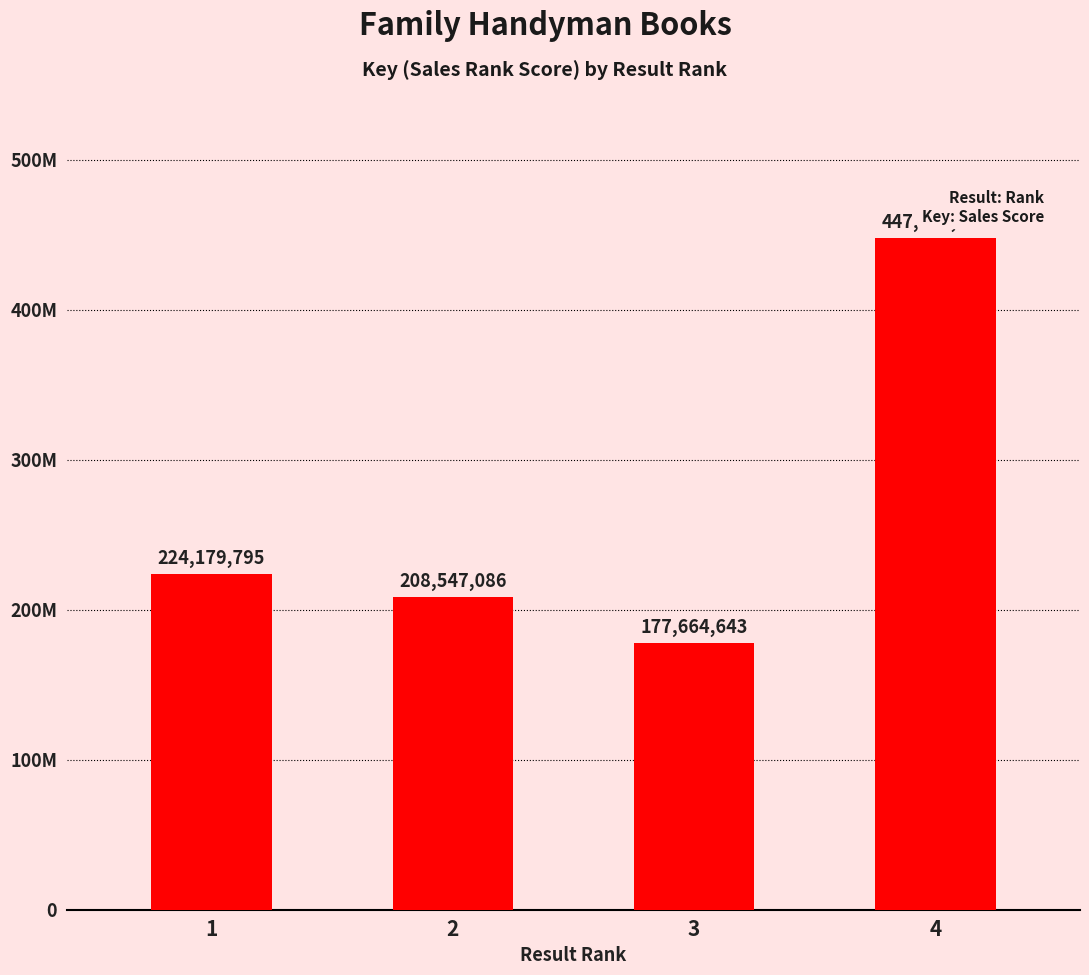

Rank the categories by value from highest to lowest.

4, 1, 2, 3